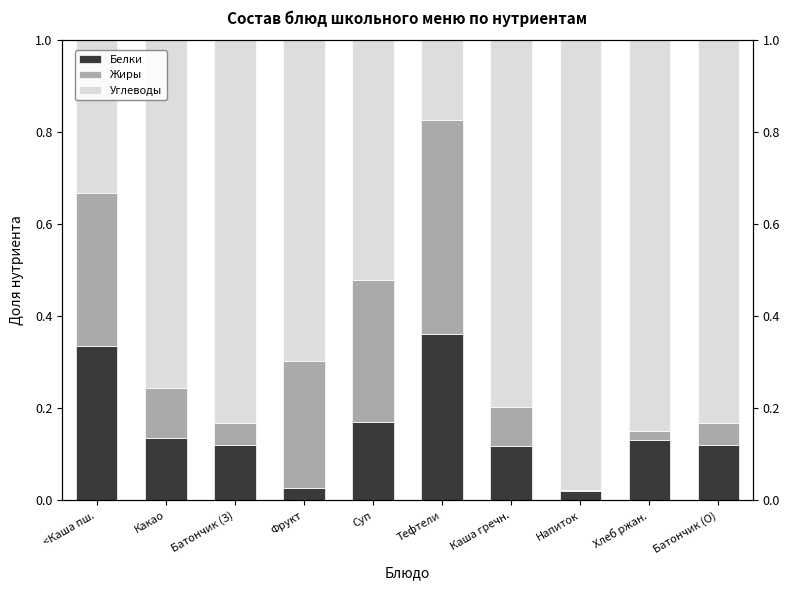

Rank the categories by Жиры value from highest to lowest.

Тефтели, <Каша пш., Суп, Фрукт, Какао, Каша гречн., Батончик (О), Батончик (З), Хлеб ржан., Напиток